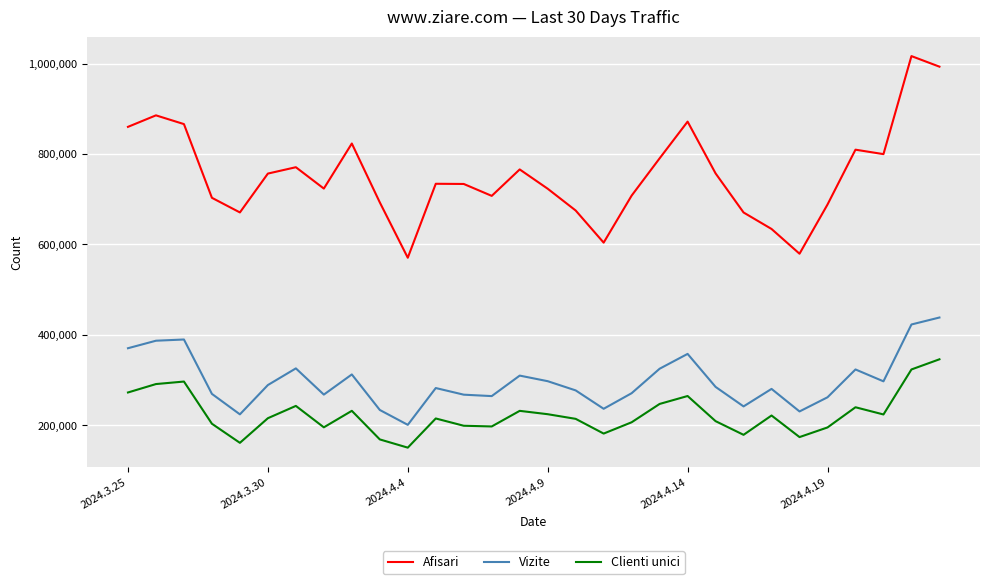

Which series has the largest total across all categories?

Afisari